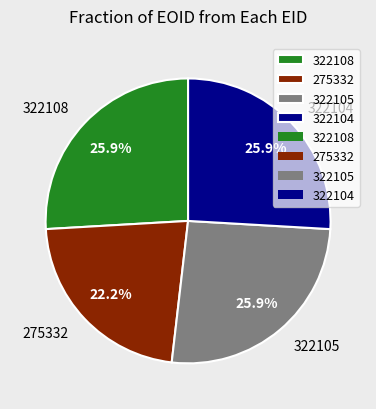

Count the number of slices in the pie.

4